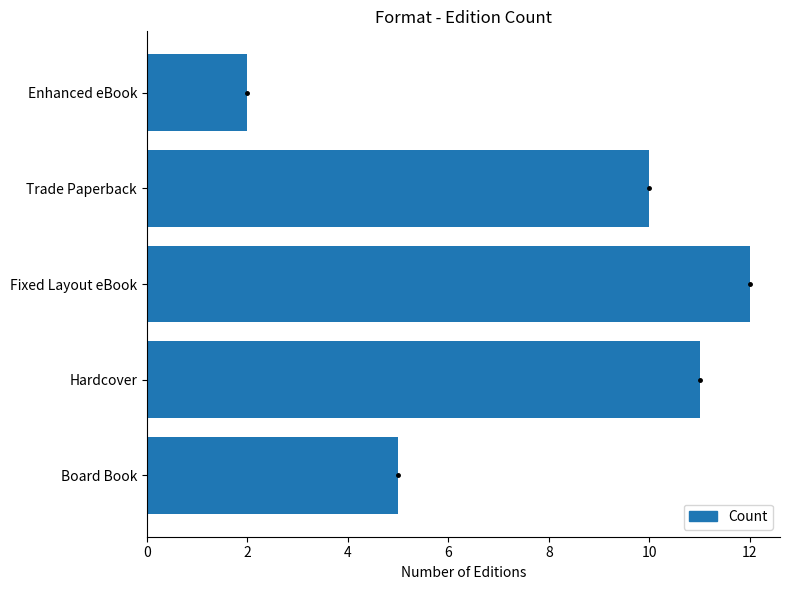

Rank the categories by value from highest to lowest.

Fixed Layout eBook, Hardcover, Trade Paperback, Board Book, Enhanced eBook